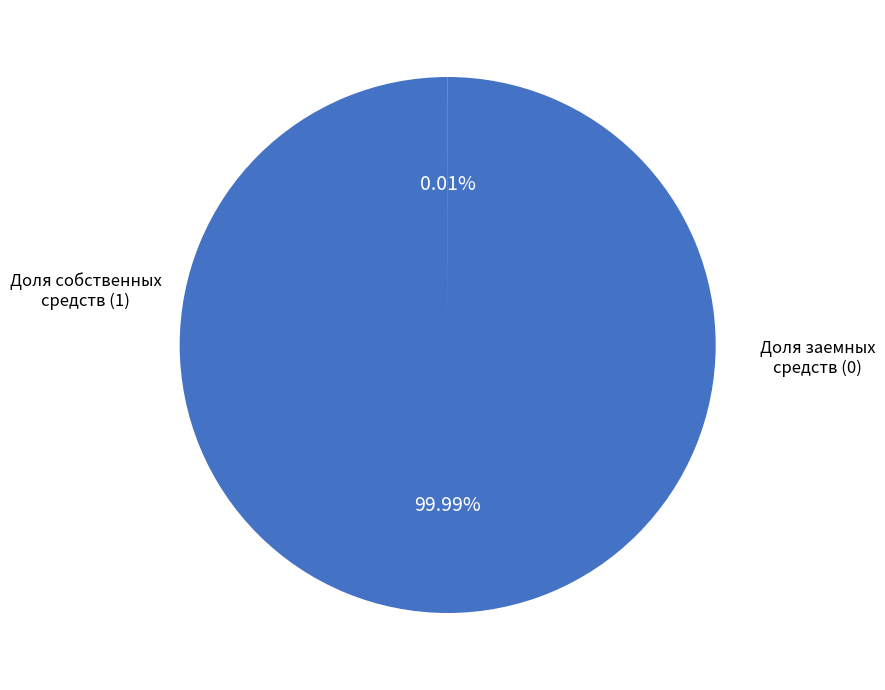

Is there any slice that represents more than half of the pie?

Yes